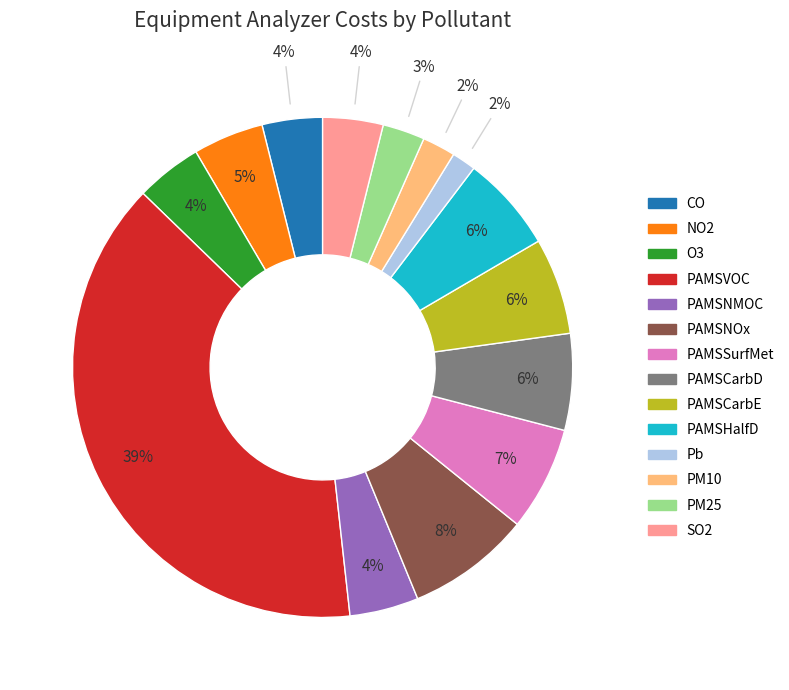

Which slice is the largest?

PAMSVOC